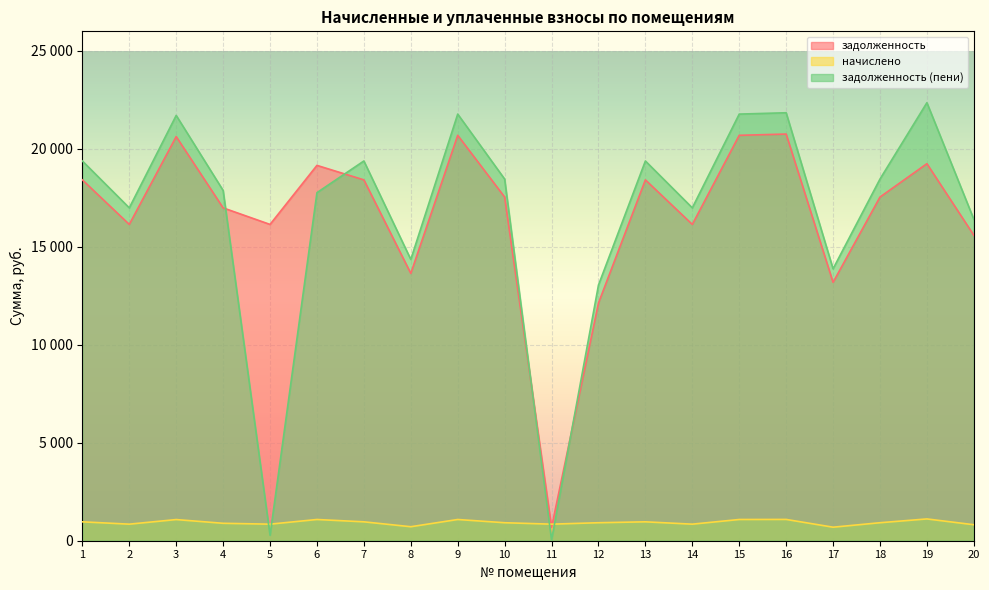

Does the chart display data point markers on the line(s)?

No